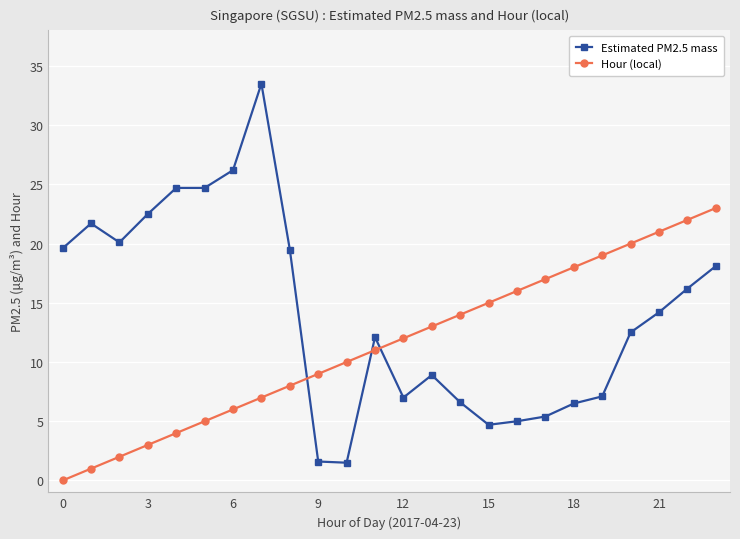

True or false: Hour (local) has more than 0 points higher than both neighbors.

False